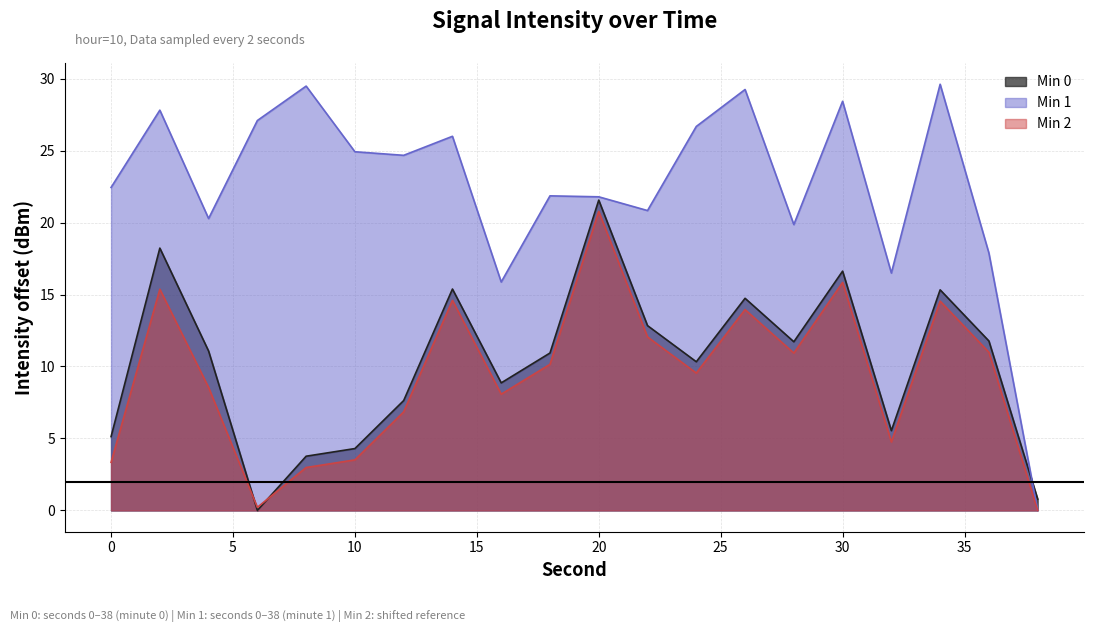

Rank the series by their maximum value, from lowest to highest.

Min 2, Min 0, Min 1